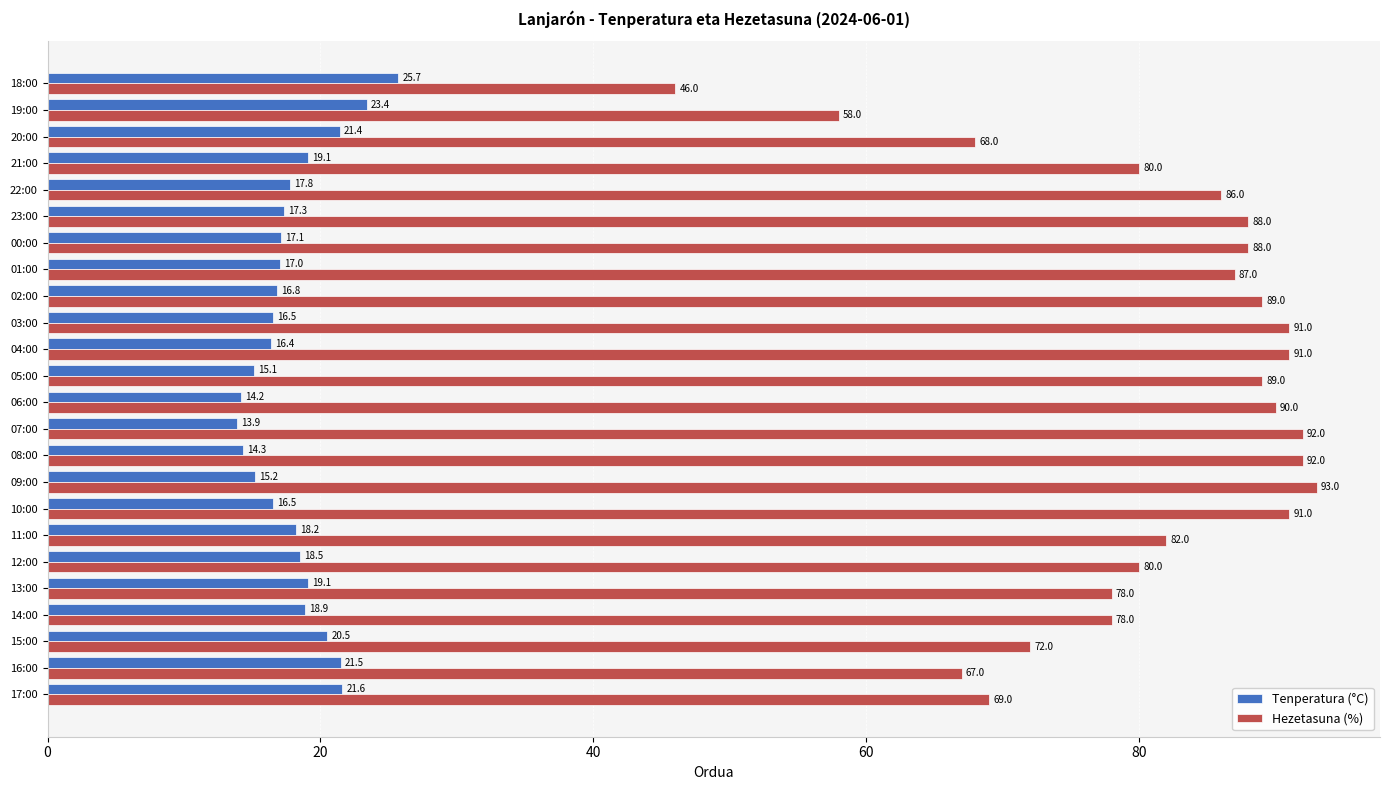

What is the sum of all Hezetasuna (%) values?

1945.0